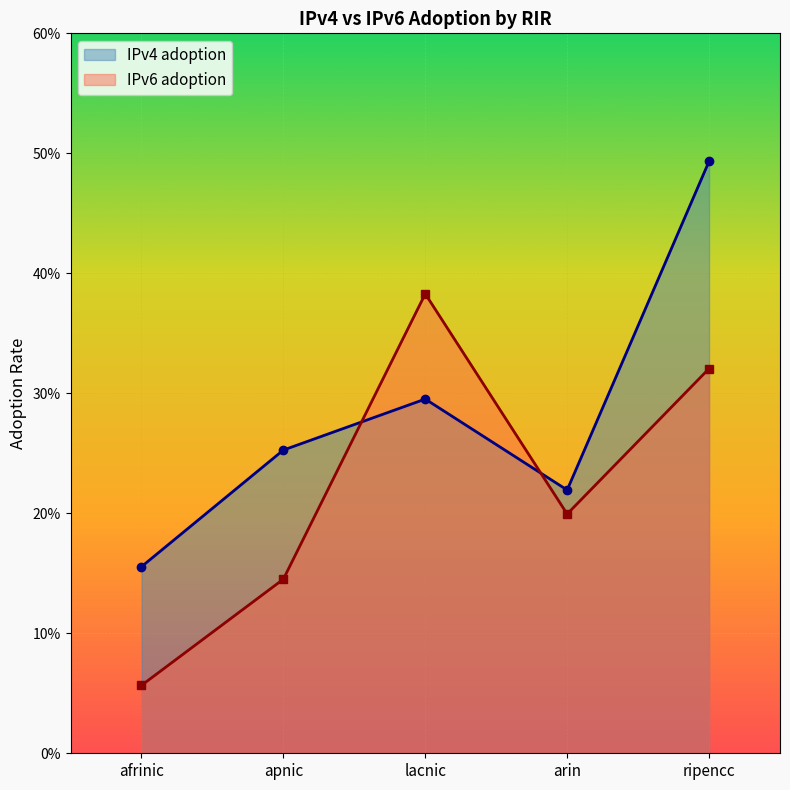

Reading left to right, extract all data points from this chart.

IPv4 adoption: 0.2	0.3	0.3	0.2	0.5
IPv6 adoption: 0.1	0.1	0.4	0.2	0.3